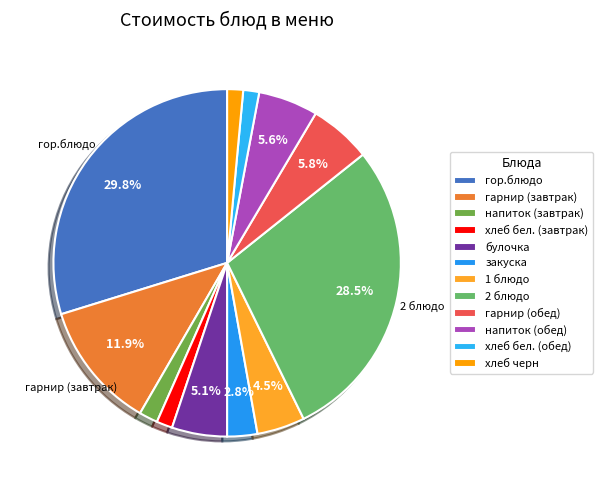

How many segments does this pie chart have?

12